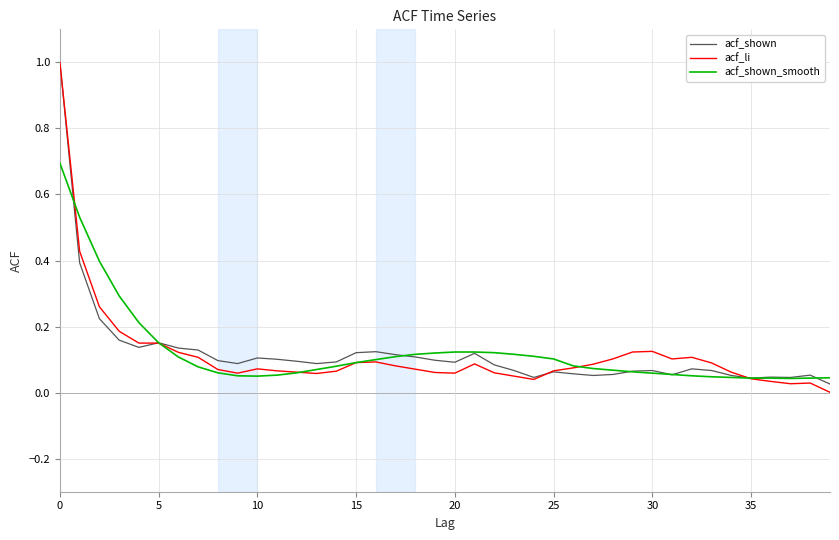

How many lines are shown in the chart?

3